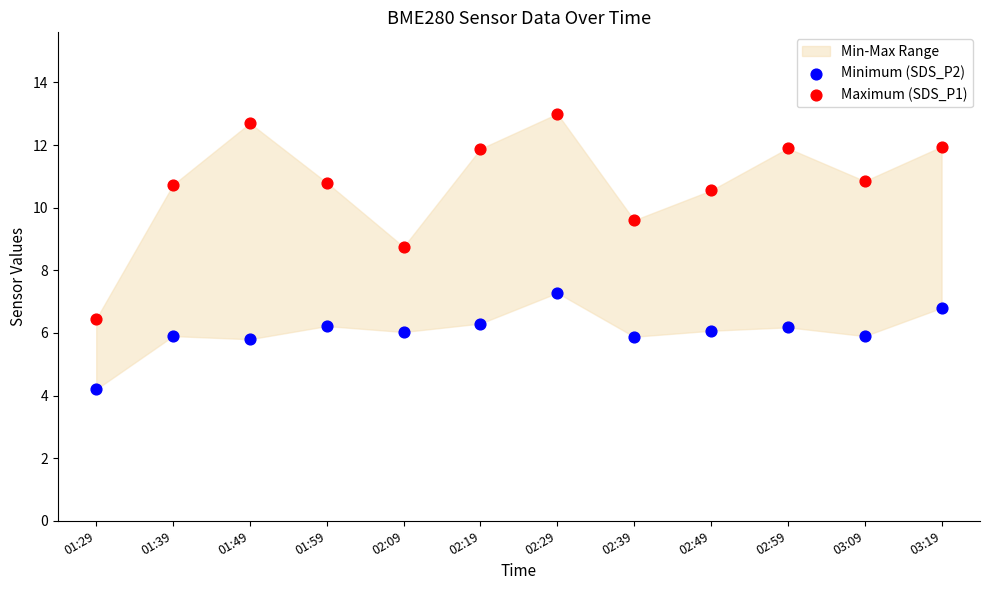

In the Maximum (SDS_P1) series, what Y value is closest to 9?

8.8